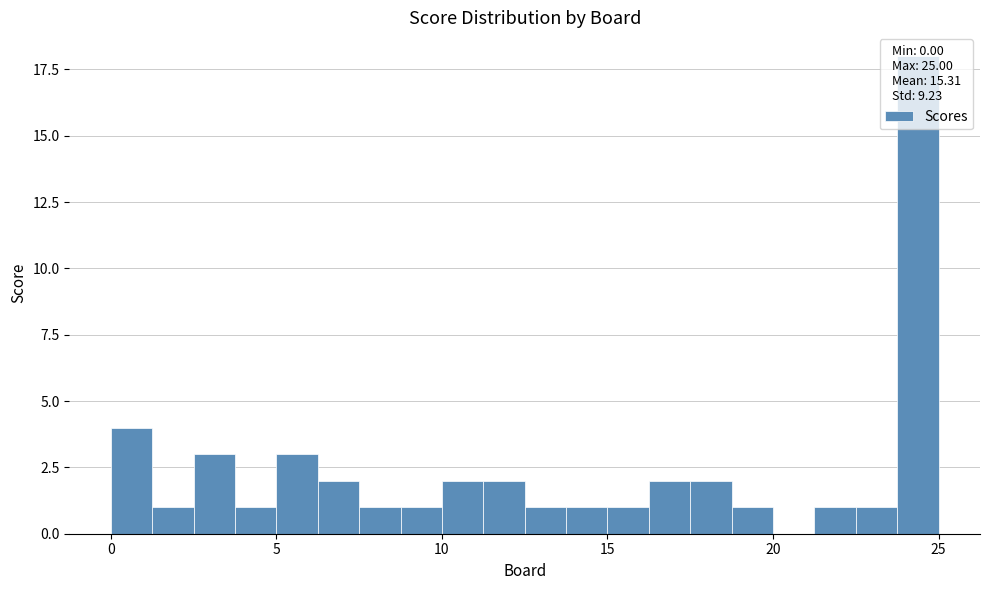

Read against the x-axis, roughly where is the centre of the tallest bar?

24.5